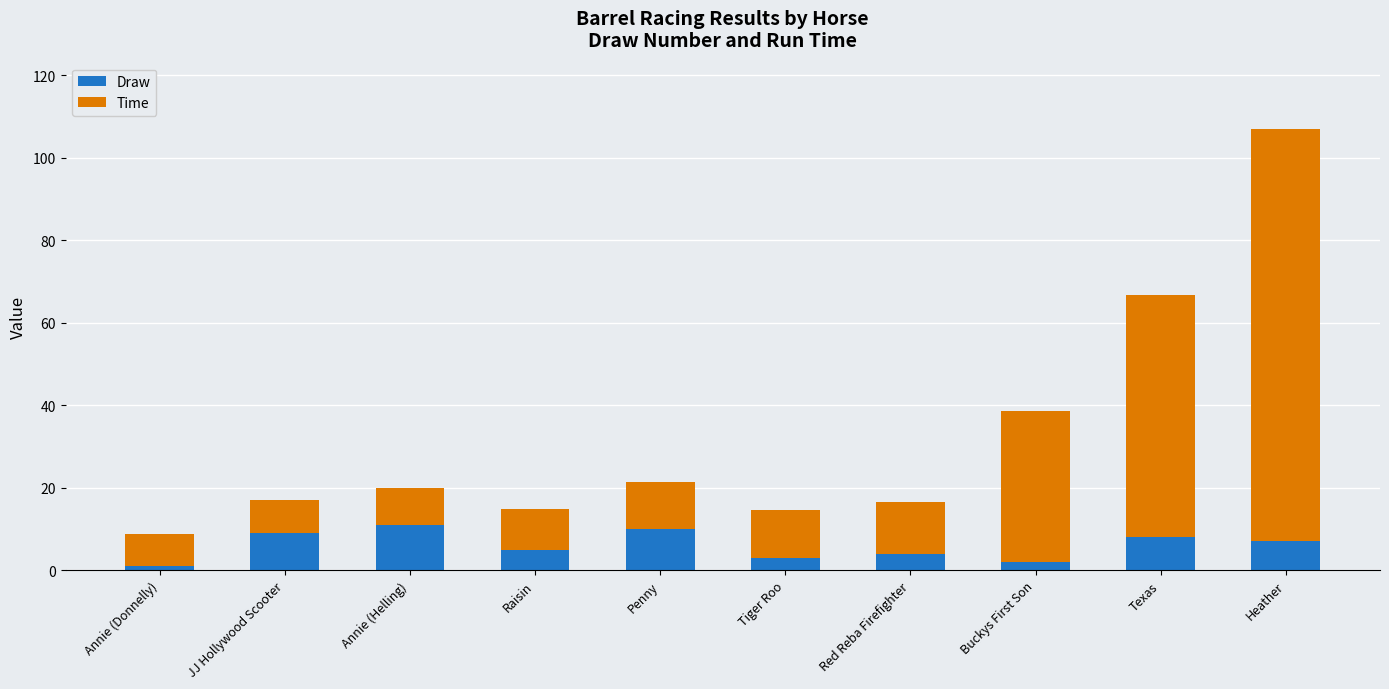

Is it true that Draw equals 10.0 at Penny?

True